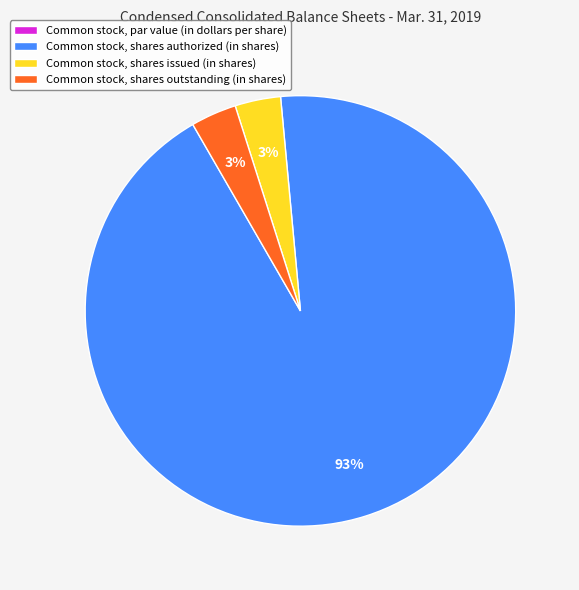

Do Common stock, shares outstanding (in shares) and Common stock, shares authorized (in shares) together represent more than half of the pie?

Yes